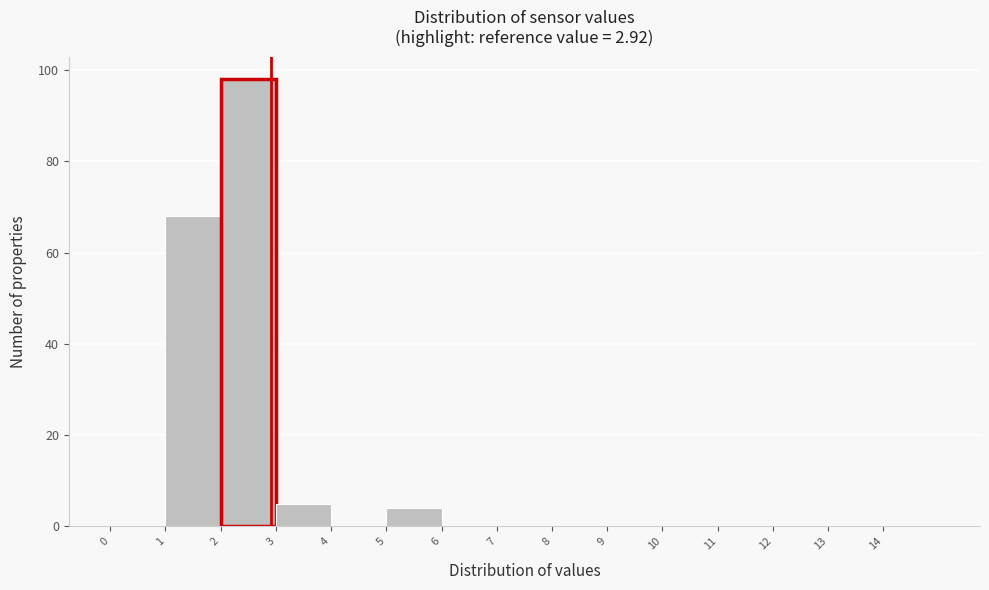

Over which range of the x-axis is the bar tallest?

2 to 3